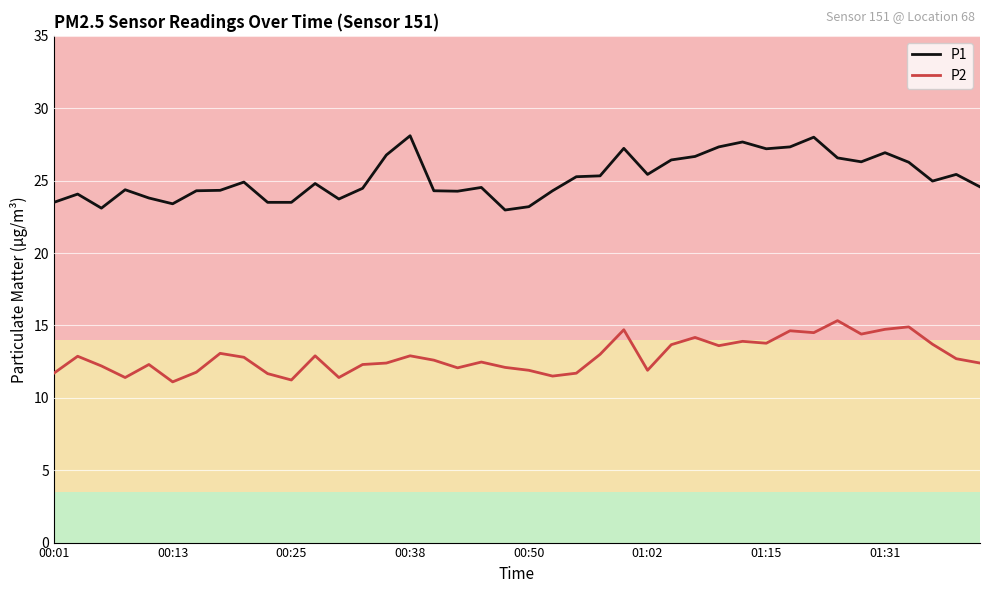

What is the difference between the maximum and minimum values in the P1 series?

5.1